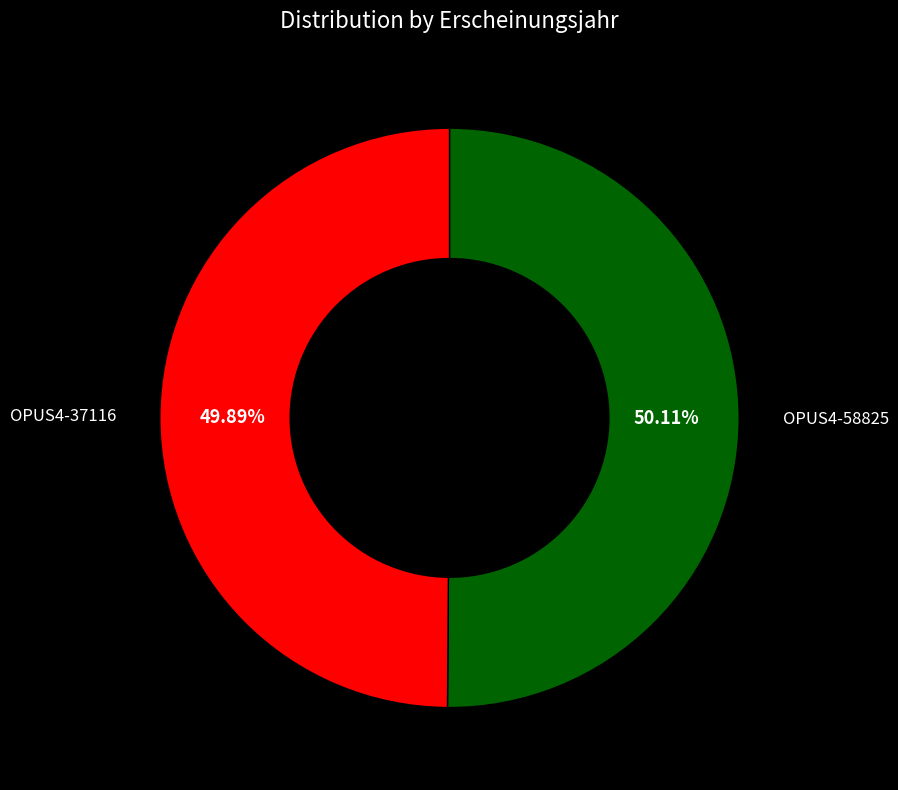

Do OPUS4-37116 and OPUS4-58825 together represent more than half of the pie?

Yes